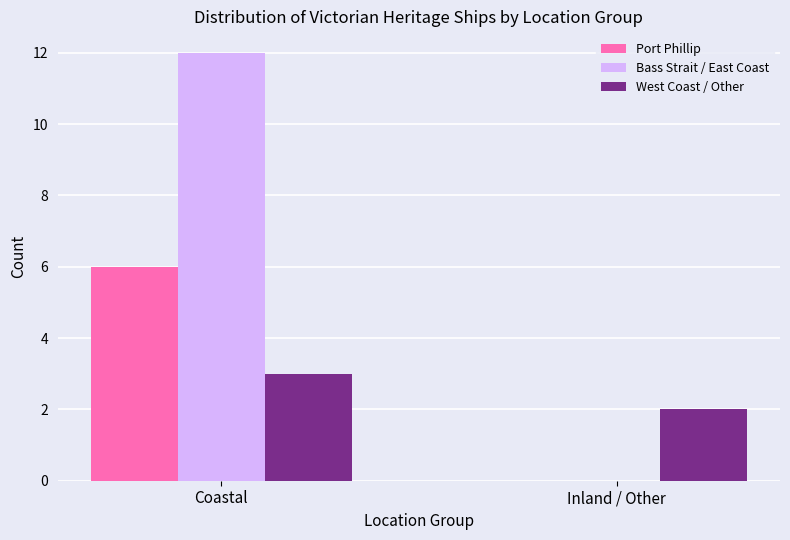

Is it true that Port Phillip equals 6 at Coastal?

True